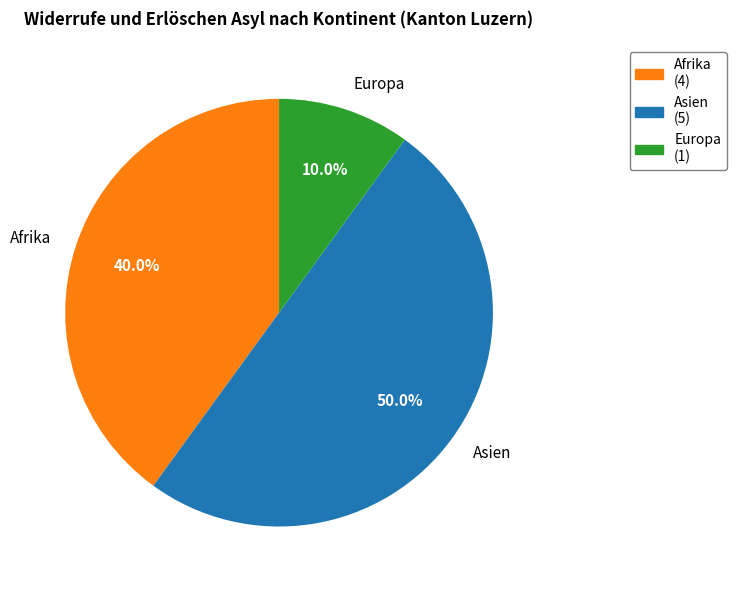

How much of the chart is everything except Asien?

50.0%